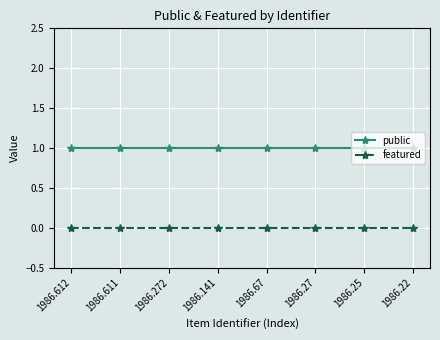

What is the sum of all public values?

8